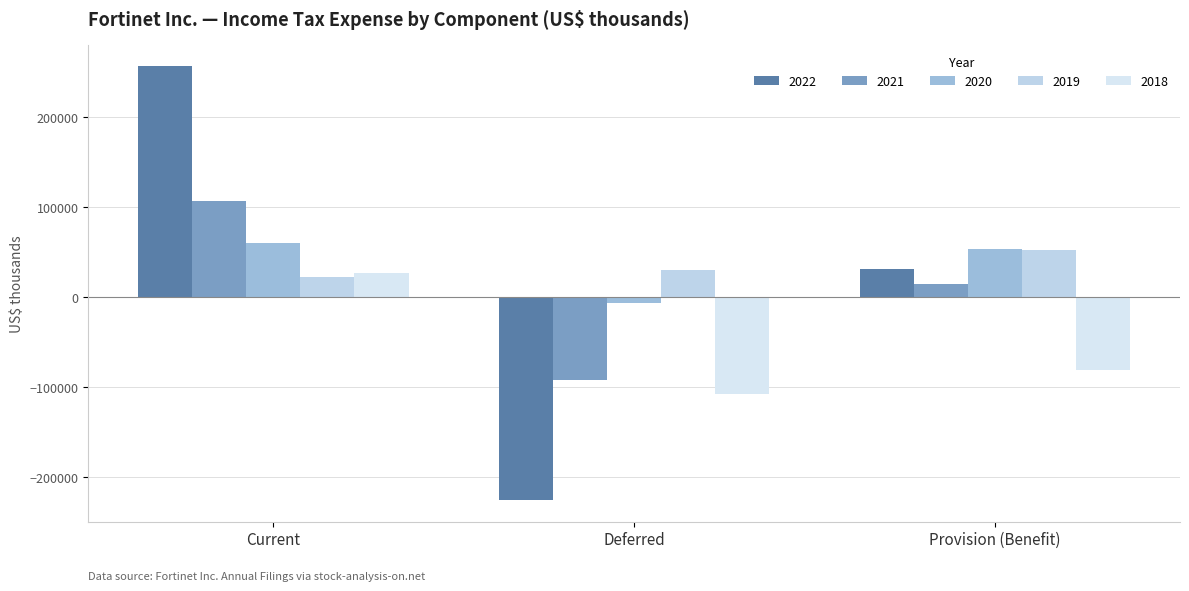

Where is 2019 nearest to the value 37600?

Deferred